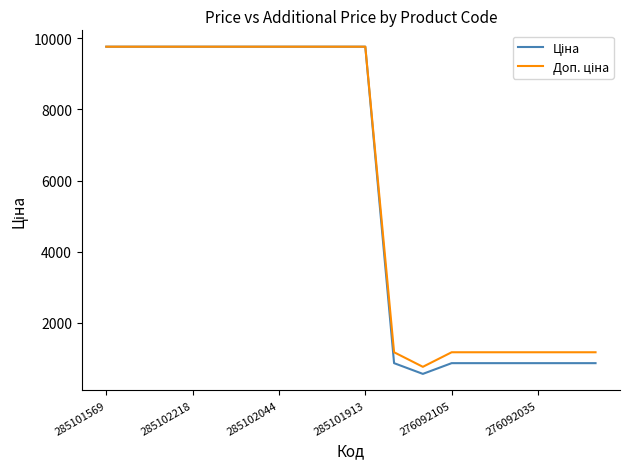

How many lines are shown in the chart?

2